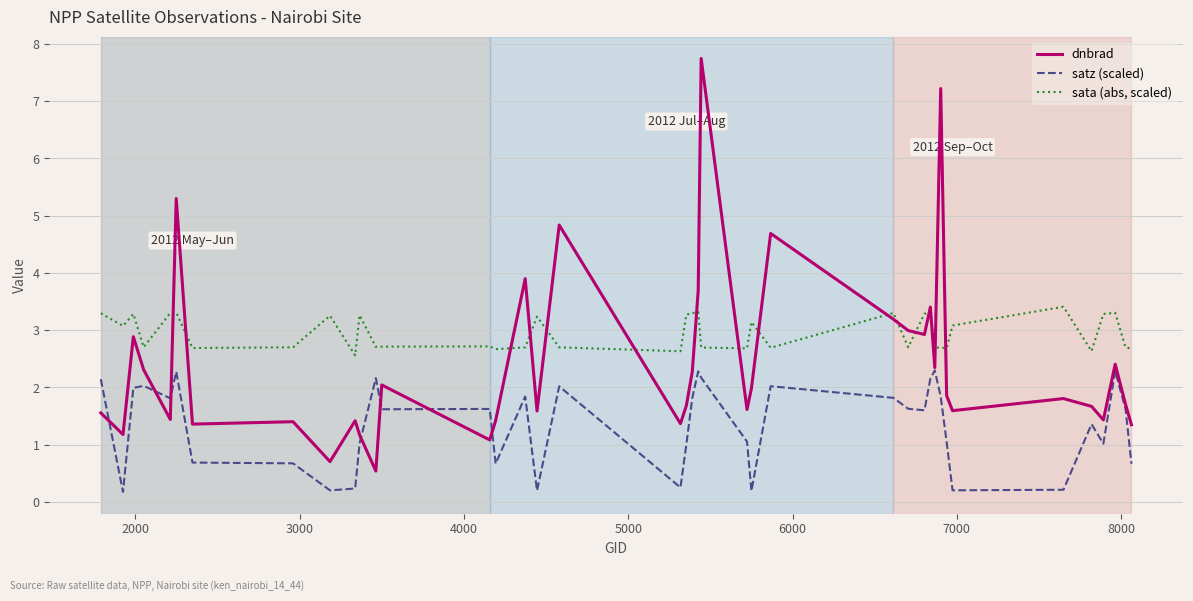

Which series has the largest range (max minus min)?

dnbrad